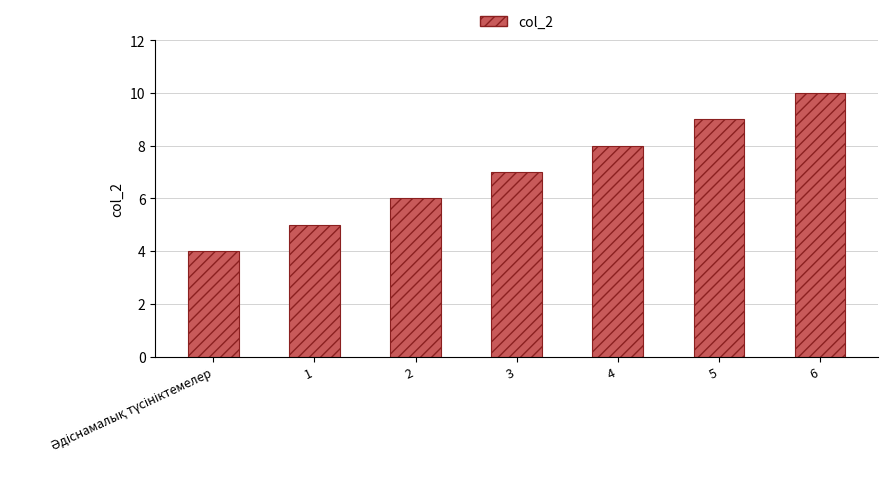

Does the chart contain stacked bars?

No